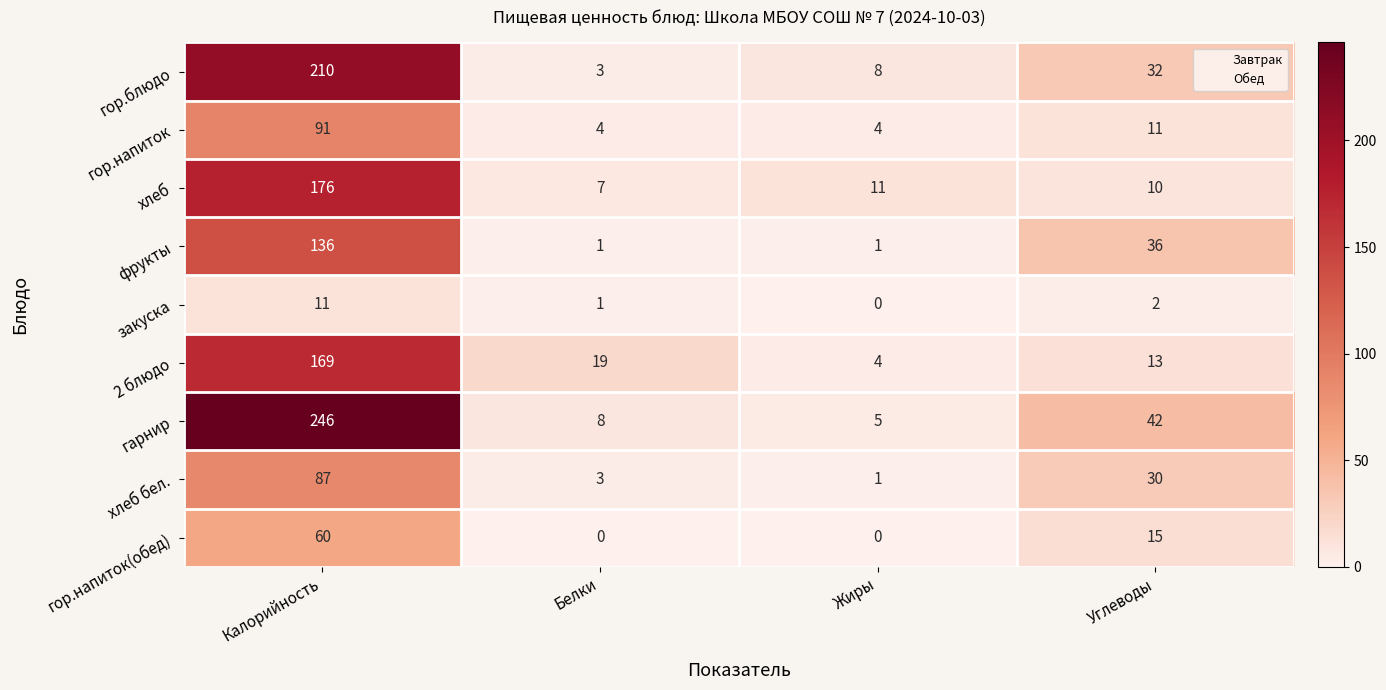

What is the difference between the maximum and minimum values in the гарнир series?

241